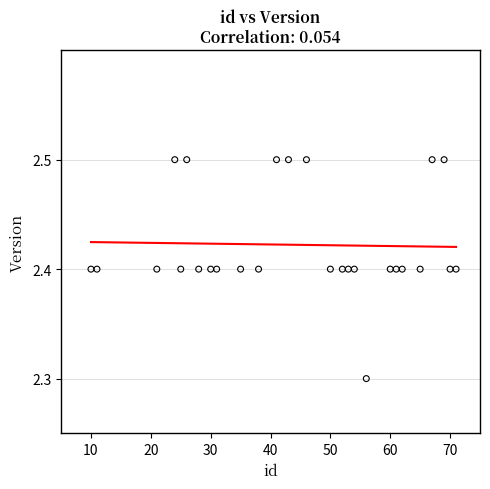

What is the range of X values (max minus min)?

61.0